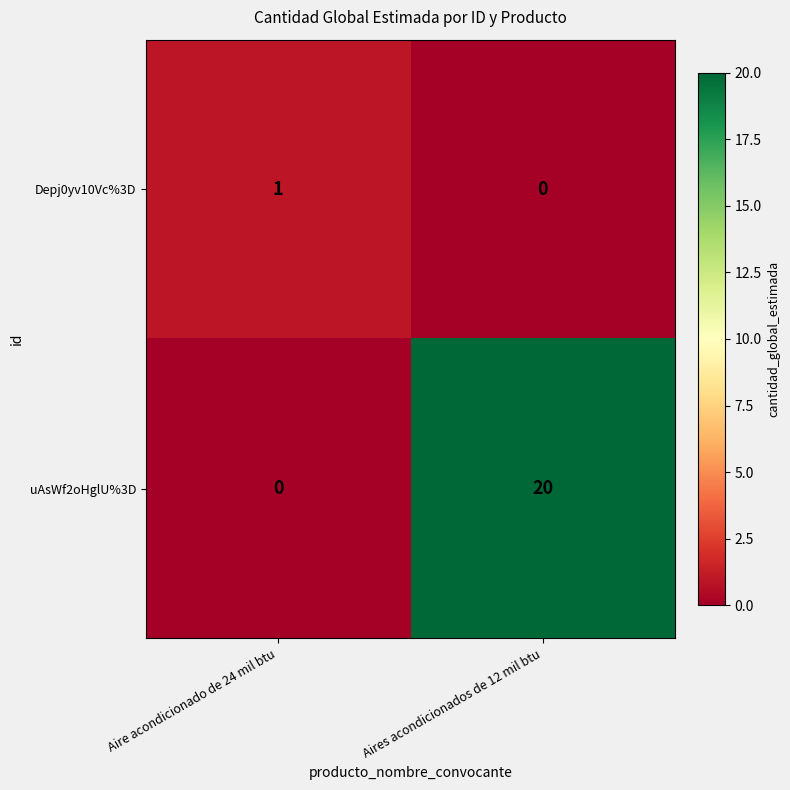

Which category has the highest value in the uAsWf2oHglU%3D series?

Aires acondicionados de 12 mil btu